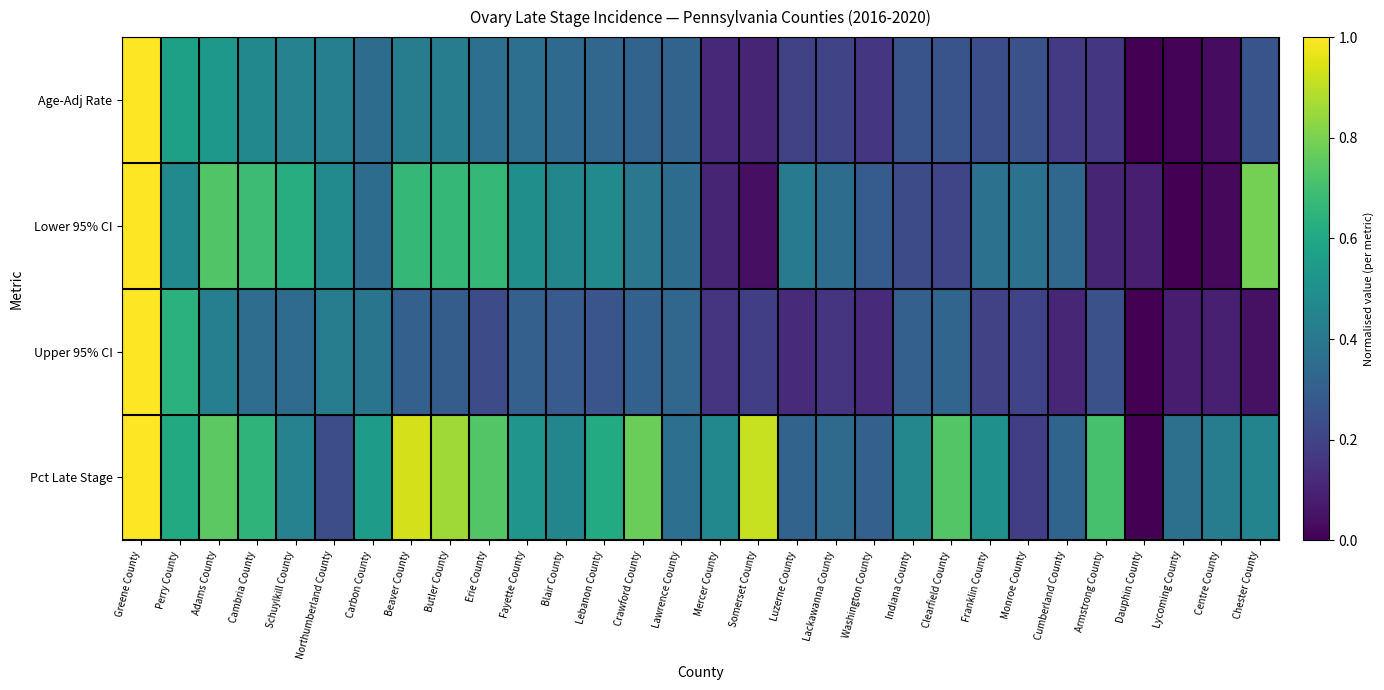

Which label corresponds to the smallest value in the chart?

Dauphin County